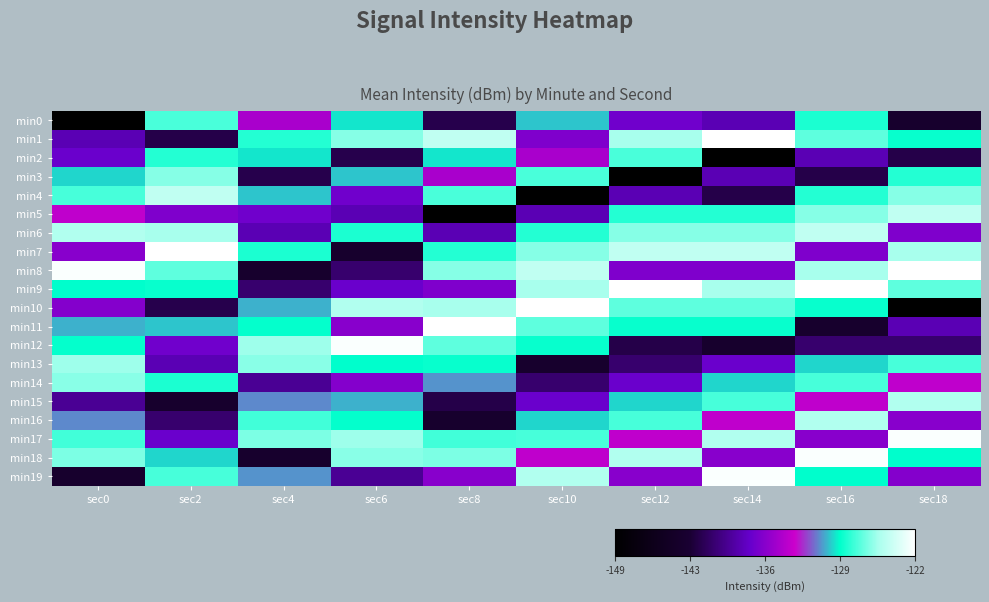

Reading left to right, list all the values displayed in this chart.

min0: sec0=-149.4	sec2=-127.3	sec4=-134.4	sec6=-129.3	sec8=-141.6	sec10=-129.8	sec12=-136.7	sec14=-137.9	sec16=-128.3	sec18=-143.2
min1: sec0=-137.9	sec2=-141.7	sec4=-128.1	sec6=-126.1	sec8=-124.5	sec10=-136.0	sec12=-125.4	sec14=-122.1	sec16=-127.0	sec18=-128.8
min2: sec0=-136.9	sec2=-128.1	sec4=-129.3	sec6=-141.6	sec8=-129.3	sec10=-134.4	sec12=-127.3	sec14=-149.4	sec16=-137.9	sec18=-141.7
min3: sec0=-129.6	sec2=-126.1	sec4=-141.6	sec6=-129.8	sec8=-134.4	sec10=-127.3	sec12=-149.4	sec14=-137.9	sec16=-141.7	sec18=-128.1
min4: sec0=-127.4	sec2=-124.5	sec4=-129.8	sec6=-136.7	sec8=-127.3	sec10=-149.4	sec12=-137.9	sec14=-141.7	sec16=-128.1	sec18=-126.1
min5: sec0=-133.5	sec2=-136.0	sec4=-136.7	sec6=-137.9	sec8=-149.4	sec10=-137.9	sec12=-128.1	sec14=-128.1	sec16=-126.1	sec18=-124.5
min6: sec0=-125.1	sec2=-125.4	sec4=-137.9	sec6=-128.3	sec8=-137.9	sec10=-128.1	sec12=-126.1	sec14=-126.1	sec16=-124.5	sec18=-136.0
min7: sec0=-135.7	sec2=-122.1	sec4=-128.3	sec6=-143.2	sec8=-128.1	sec10=-126.1	sec12=-124.5	sec14=-124.5	sec16=-136.0	sec18=-125.4
min8: sec0=-122.3	sec2=-127.0	sec4=-143.2	sec6=-140.4	sec8=-126.1	sec10=-124.5	sec12=-136.0	sec14=-136.0	sec16=-125.4	sec18=-122.1
min9: sec0=-128.9	sec2=-128.8	sec4=-140.4	sec6=-136.9	sec8=-136.0	sec10=-125.4	sec12=-122.1	sec14=-125.4	sec16=-122.1	sec18=-127.0
min10: sec0=-135.8	sec2=-141.6	sec4=-130.1	sec6=-125.1	sec8=-125.4	sec10=-122.1	sec12=-127.0	sec14=-127.0	sec16=-128.8	sec18=-149.4
min11: sec0=-130.1	sec2=-129.8	sec4=-128.8	sec6=-135.7	sec8=-122.1	sec10=-127.0	sec12=-128.8	sec14=-128.8	sec16=-143.2	sec18=-137.9
min12: sec0=-128.8	sec2=-136.7	sec4=-125.6	sec6=-122.3	sec8=-127.0	sec10=-128.8	sec12=-141.7	sec14=-143.2	sec16=-140.4	sec18=-140.4
min13: sec0=-125.6	sec2=-137.9	sec4=-126.0	sec6=-128.9	sec8=-128.8	sec10=-143.2	sec12=-140.4	sec14=-136.9	sec16=-129.6	sec18=-127.4
min14: sec0=-126.0	sec2=-128.3	sec4=-139.0	sec6=-135.8	sec8=-130.6	sec10=-140.4	sec12=-136.9	sec14=-129.6	sec16=-127.4	sec18=-133.5
min15: sec0=-139.0	sec2=-143.2	sec4=-130.8	sec6=-130.1	sec8=-141.7	sec10=-136.9	sec12=-129.6	sec14=-127.4	sec16=-133.5	sec18=-125.1
min16: sec0=-130.8	sec2=-140.4	sec4=-127.5	sec6=-128.8	sec8=-143.2	sec10=-129.6	sec12=-127.4	sec14=-133.5	sec16=-125.1	sec18=-135.7
min17: sec0=-127.5	sec2=-136.9	sec4=-126.3	sec6=-125.6	sec8=-127.5	sec10=-127.4	sec12=-133.5	sec14=-125.1	sec16=-135.7	sec18=-122.3
min18: sec0=-126.3	sec2=-129.6	sec4=-143.2	sec6=-126.0	sec8=-126.3	sec10=-133.5	sec12=-125.1	sec14=-135.7	sec16=-122.3	sec18=-128.9
min19: sec0=-143.2	sec2=-127.4	sec4=-130.6	sec6=-139.0	sec8=-135.7	sec10=-125.1	sec12=-135.7	sec14=-122.3	sec16=-128.9	sec18=-135.8